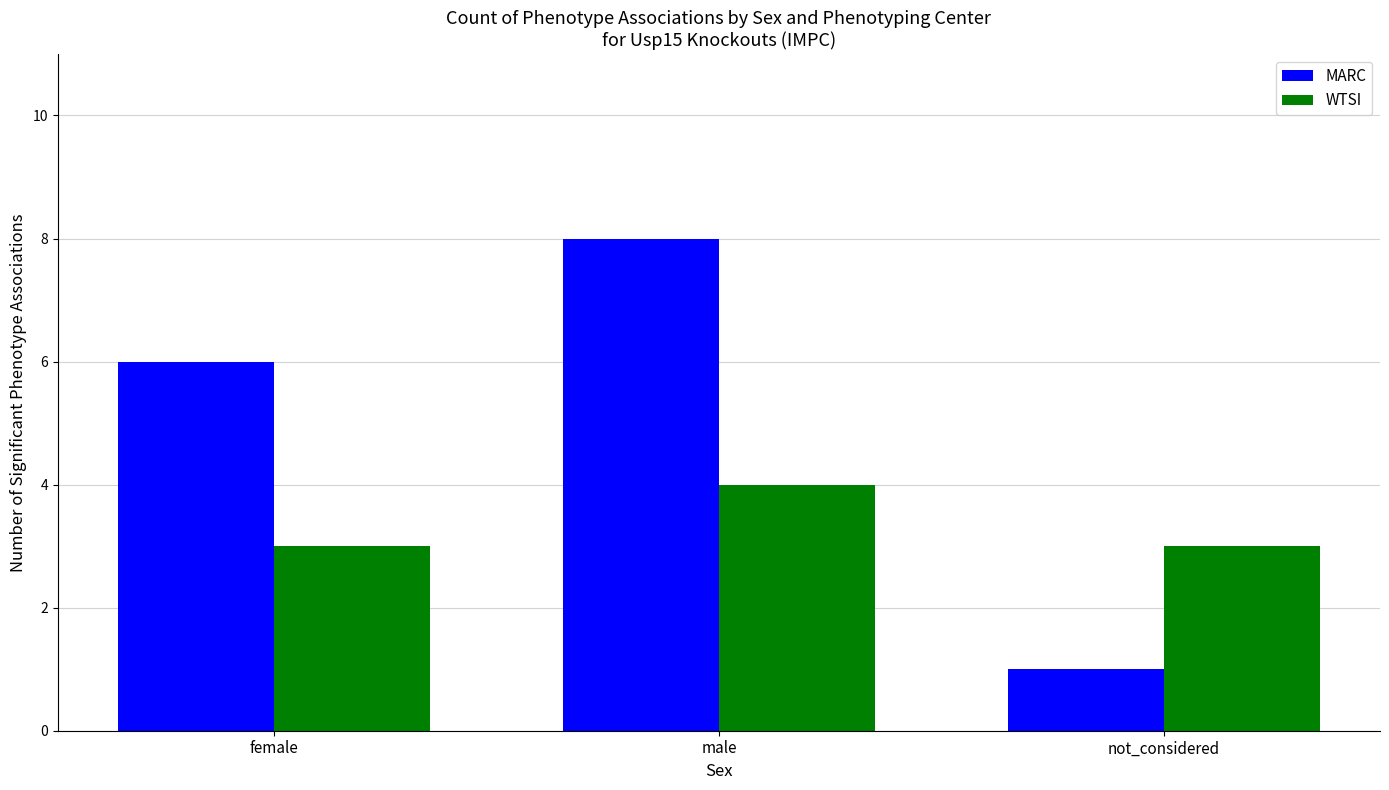

What position from the left is male?

2